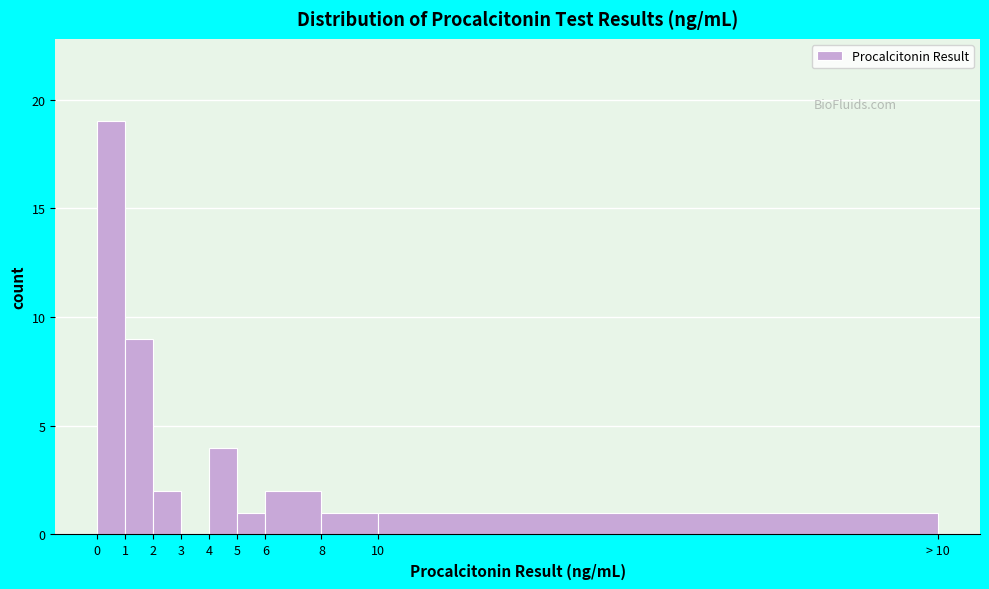

Reading left to right, extract all data points from this chart.

0=19	1=9	2=2	3=0	4=4	5=1	6=2	8=1	10=1